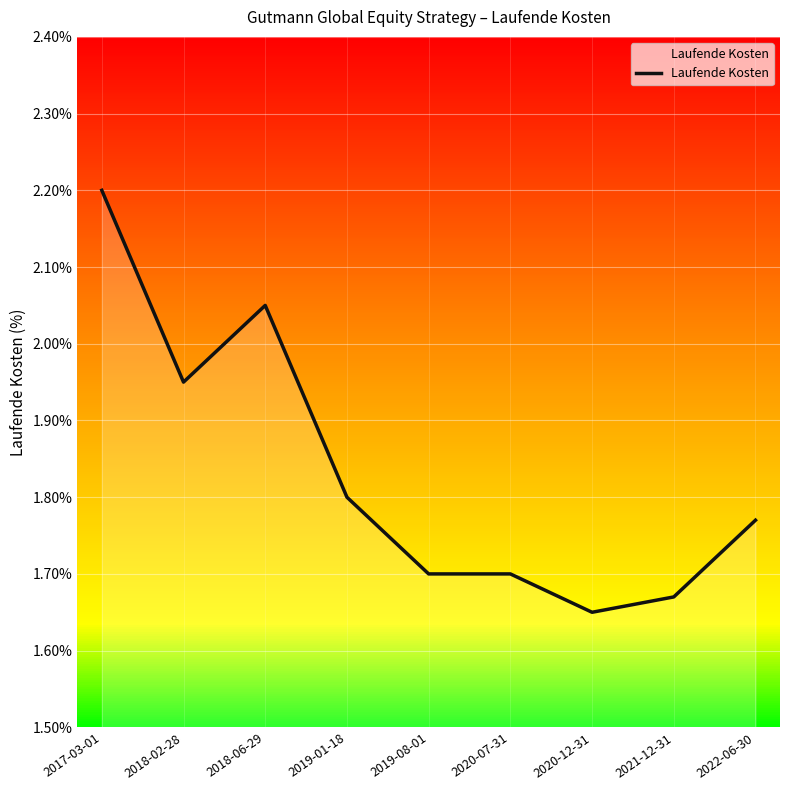

Where is the first local maximum?

2018-06-29